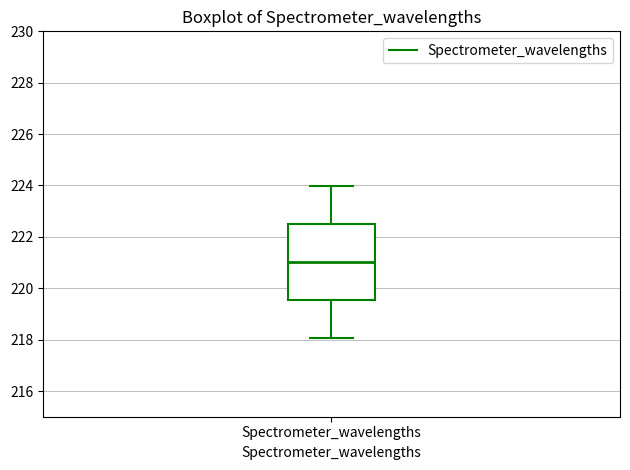

Transcribe this box plot: give where the median line is, the range the box spans, and where the two whiskers end, as read against the y-axis. The values are not printed on the chart, so give them approximately, as read against the axis.

median 221.0, box 219.6 to 222.6, whiskers 218.0 to 224.0